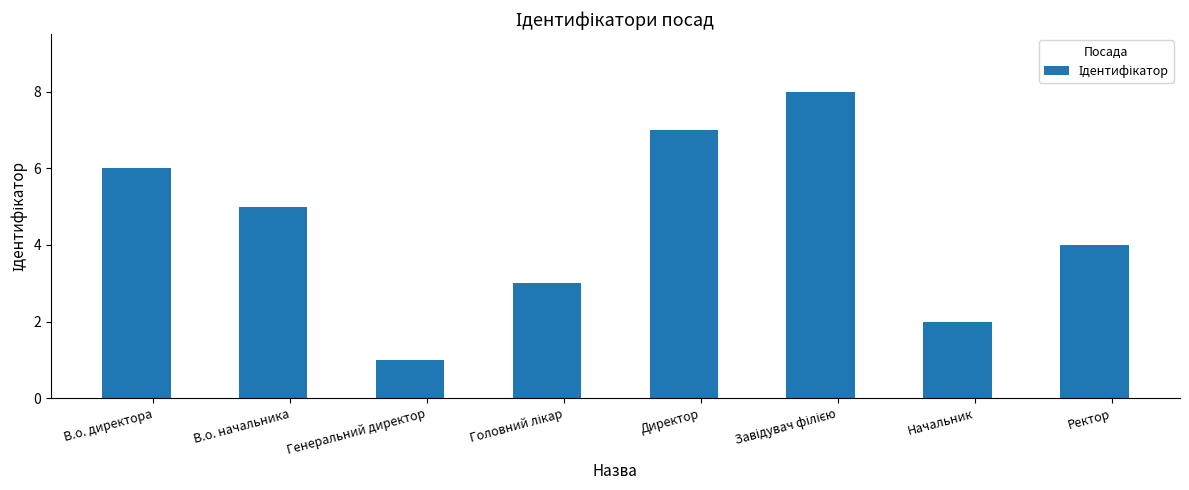

What is the difference between the values at В.о. директора and Генеральний директор?

5